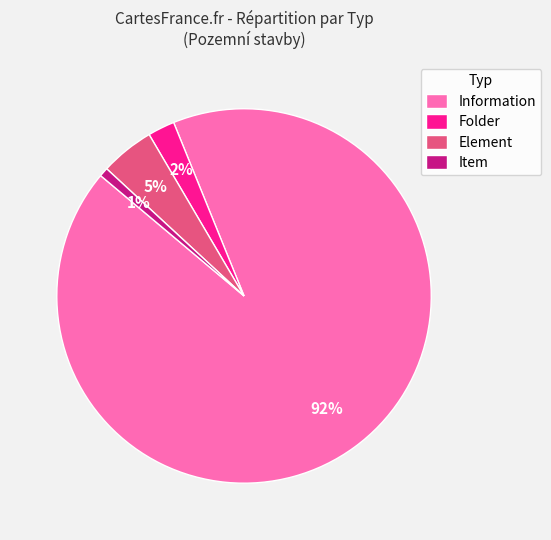

To the nearest percent, what portion does Information represent?

92%